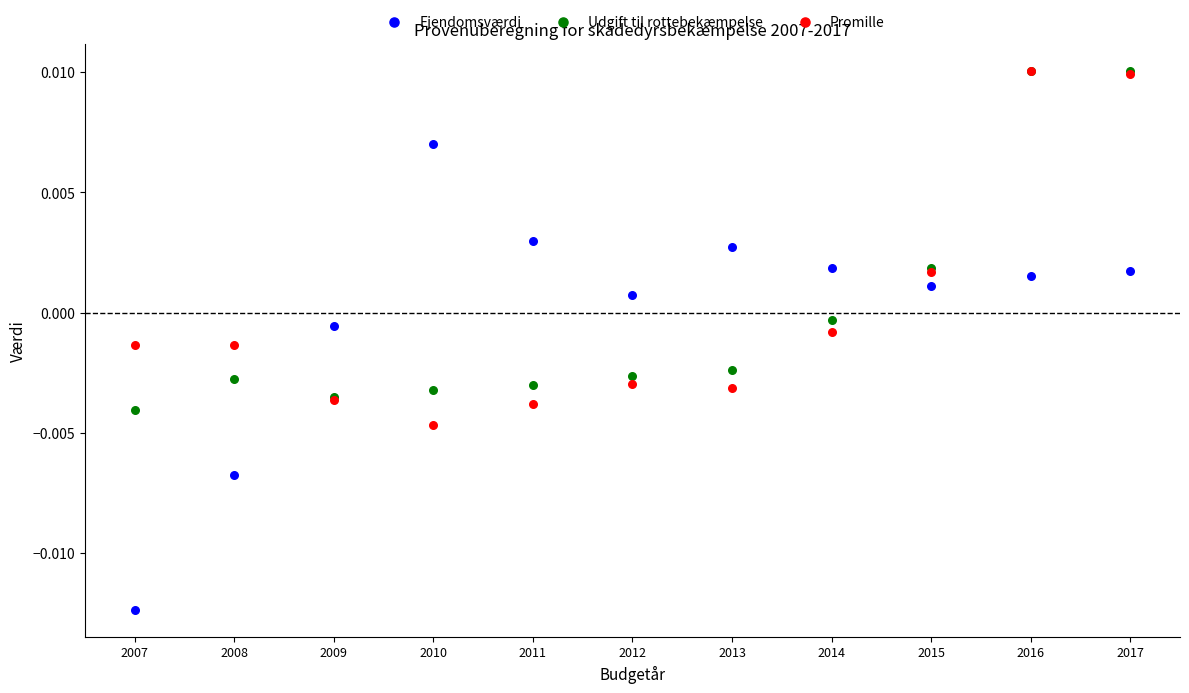

What are all the series names shown in the legend?

Ejendomsværdi, Udgift til rottebekæmpelse, Promille